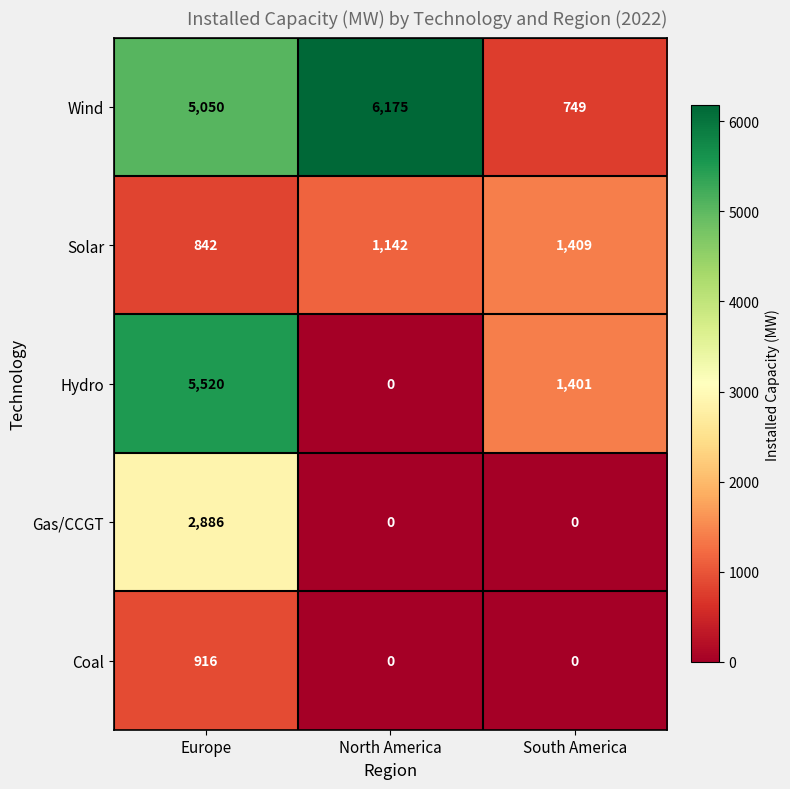

Where does the Hydro series first go above 1401?

Europe